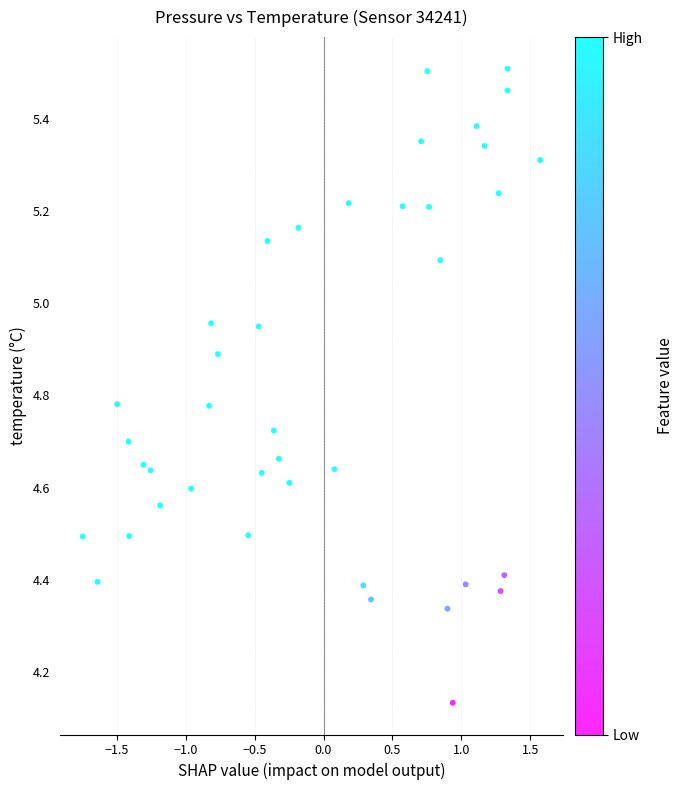

What is the range of Y values (max minus min)?

1.4